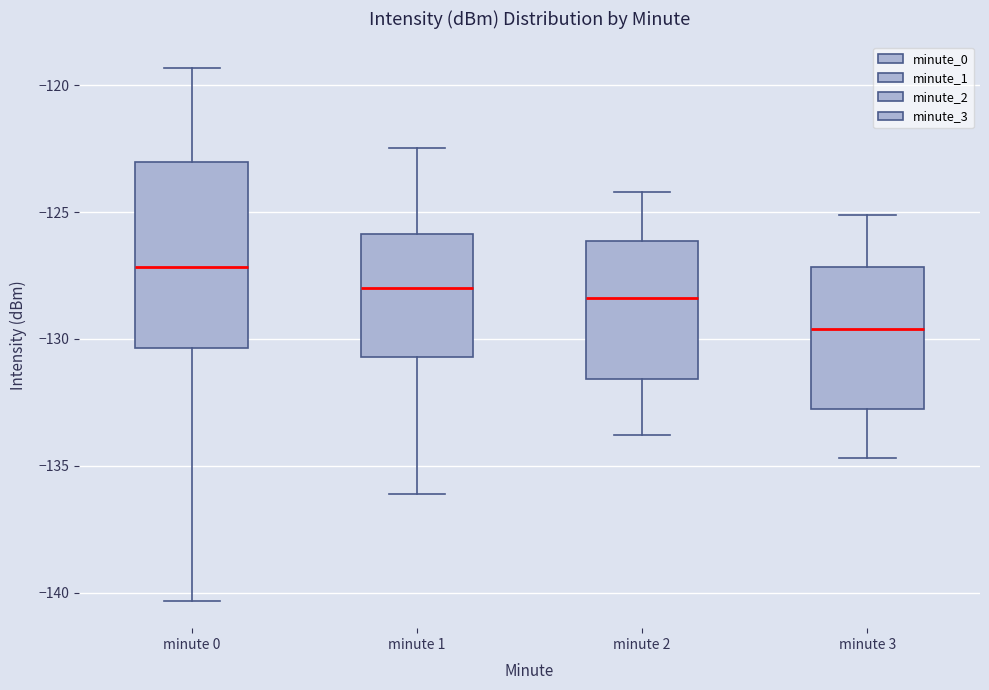

Which box's median line is the highest?

minute 0